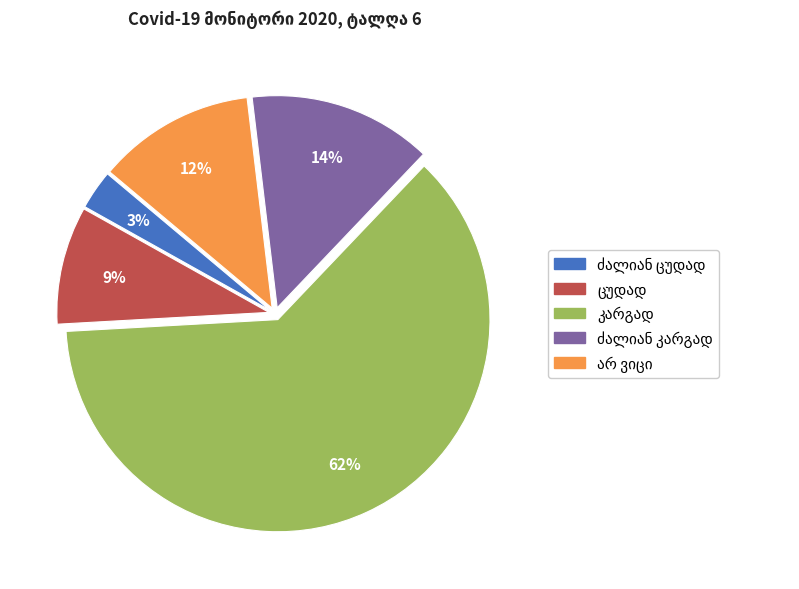

To the nearest percent, what is the average slice percentage?

20%